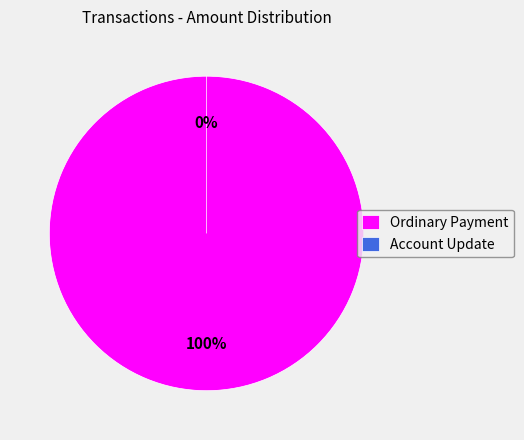

To the nearest percent, what is the difference between the Account Update and Ordinary Payment slice percentages?

100%